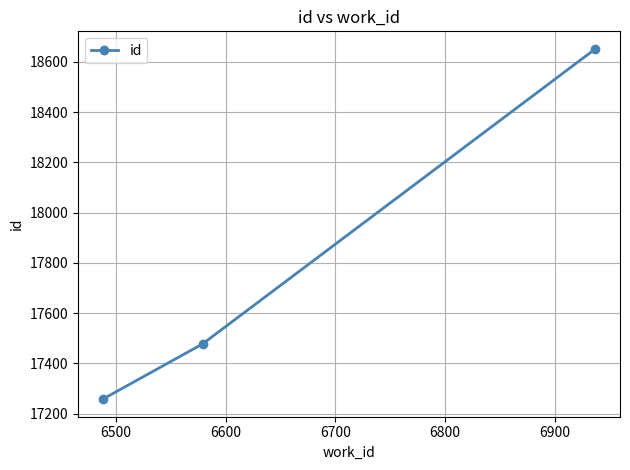

What is the difference between the maximum and minimum values?

1395